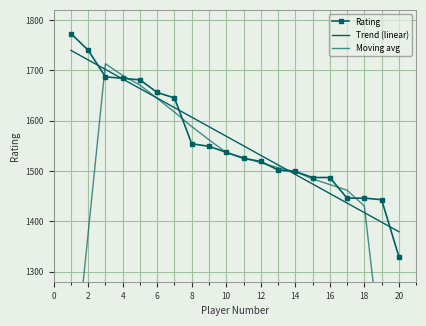

Reading left to right, what are all the values shown in this chart?

Rating: 1773.0	1740.0	1687.0	1684.0	1681.0	1656.0	1645.0	1554.0	1549.0	1537.0	1525.0	1519.0	1502.0	1499.0	1487.0	1487.0	1446.0	1446.0	1443.0	1330.0
Trend (linear): 1739.6	1720.6	1701.7	1682.7	1663.8	1644.8	1625.9	1606.9	1587.9	1569.0	1550.0	1531.1	1512.1	1493.1	1474.2	1455.2	1436.3	1417.3	1398.4	1379.4
Moving avg: 1040.0	1376.8	1713.0	1689.6	1670.6	1644.0	1617.0	1588.2	1562.0	1536.8	1526.4	1516.4	1506.4	1498.8	1484.2	1473.0	1461.8	1430.4	1133.0	843.8